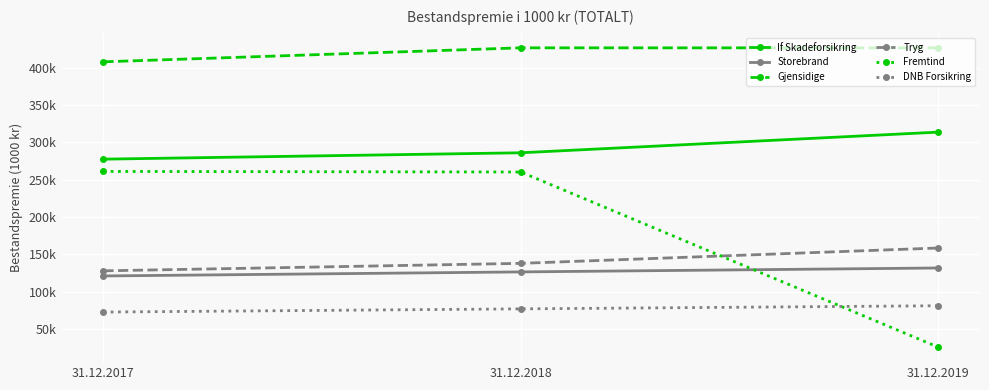

What is the difference between the maximum and minimum values in the Gjensidige series?

18727